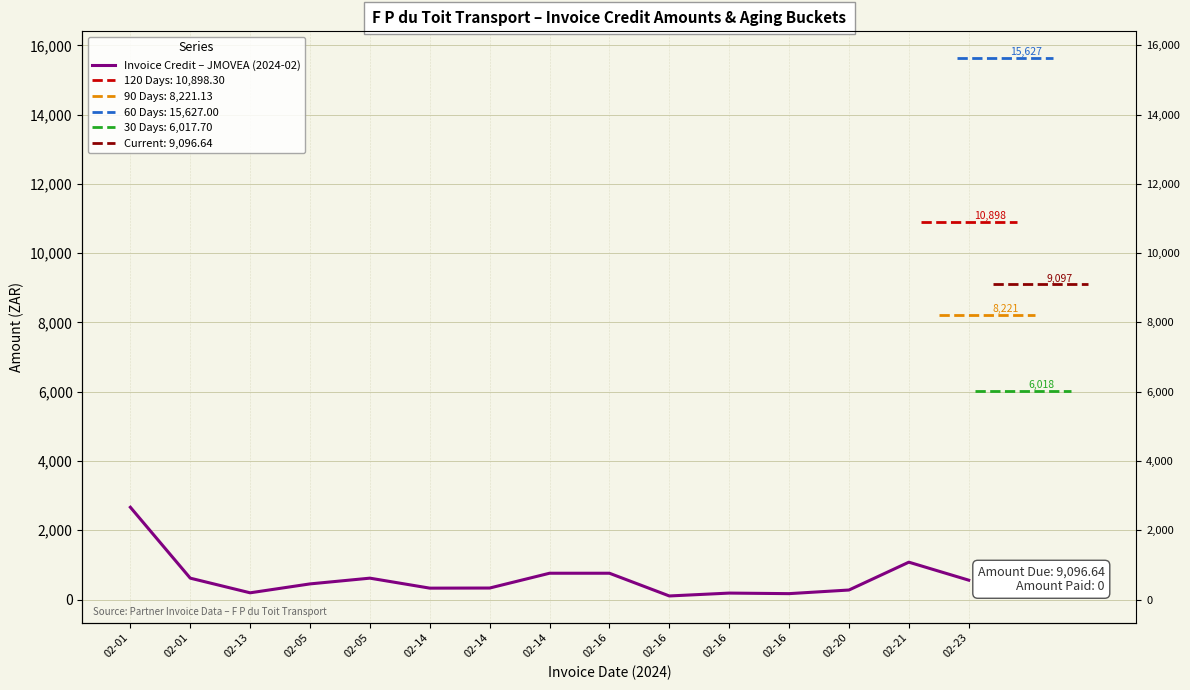

The chart shows a value of 103.3 at 02-16. True or false?

True